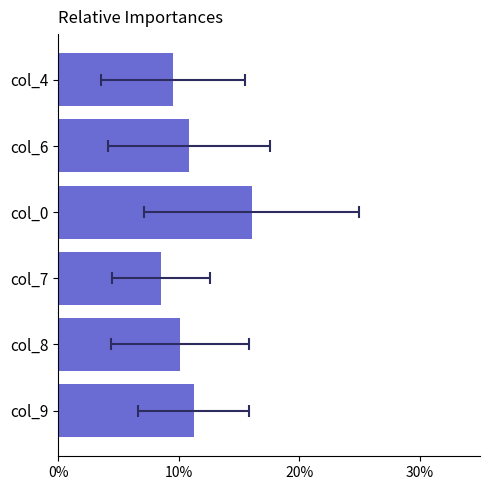

What is the value of the 6th bar from the left?

11.2